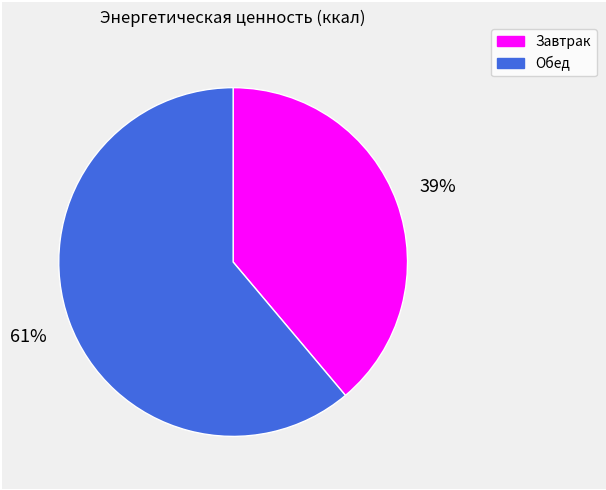

What is the smallest slice in the pie chart?

Завтрак